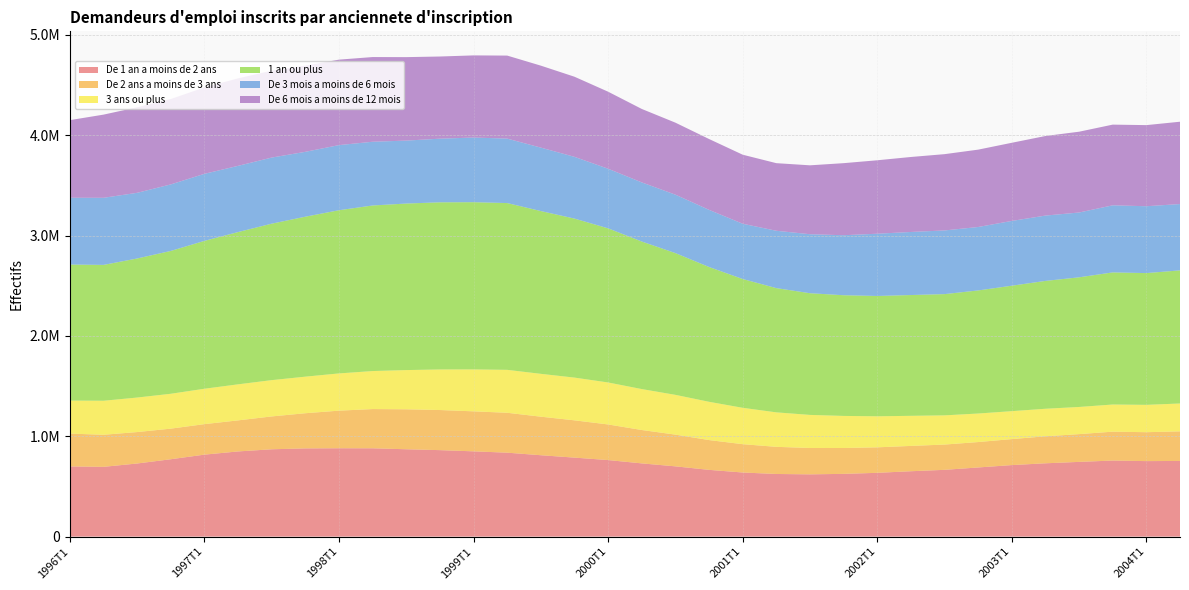

Reading left to right, extract all data points from this chart.

De 1 an a moins de 2 ans: 699500	695300	728700	771100	817000	848900	870400	879200	880600	880200	870500	861800	849800	836500	811100	787200	762900	729800	700200	665200	638900	624200	620500	625300	635700	651500	665500	689100	712800	730700	744700	758100	752400	754200
De 2 ans a moins de 3 ans: 327200	319700	313300	305000	304000	309600	327400	350500	374700	391000	398400	399800	398700	397700	384100	371600	354800	332700	316200	297000	282300	270500	262800	257700	254100	252400	251800	253300	259100	269000	276700	287900	288200	294900
3 ans ou plus: 329100	339100	344100	347600	352900	359300	361900	364600	371300	379000	391000	404400	418100	428000	427200	426100	418600	408100	396500	381500	362600	343700	329700	319900	309400	300000	291200	284400	278500	274600	270800	270600	272700	277700
1 an ou plus: 1355800	1354100	1386100	1423700	1473900	1517800	1559600	1594400	1626600	1650200	1659800	1666000	1666600	1662300	1622400	1584900	1536200	1470700	1412900	1343700	1283800	1238400	1212900	1202900	1199200	1203900	1208500	1226800	1250400	1274300	1292200	1316700	1313200	1326700
De 3 mois a moins de 6 mois: 666000	668800	654500	663200	668200	660000	658800	646600	649100	635300	627500	634300	644400	642500	632400	615400	594200	589200	582400	569500	550800	571500	588100	598100	620600	628600	634600	632400	645700	651200	646000	668800	666500	661200
De 6 mois a moins de 12 mois: 773500	829000	852500	850900	861200	871900	865900	859200	851800	844200	831900	819000	818800	827500	817000	798500	767700	732100	717700	706100	688200	673900	686700	718300	732000	747400	760400	771000	778900	793200	805300	804300	808400	820600